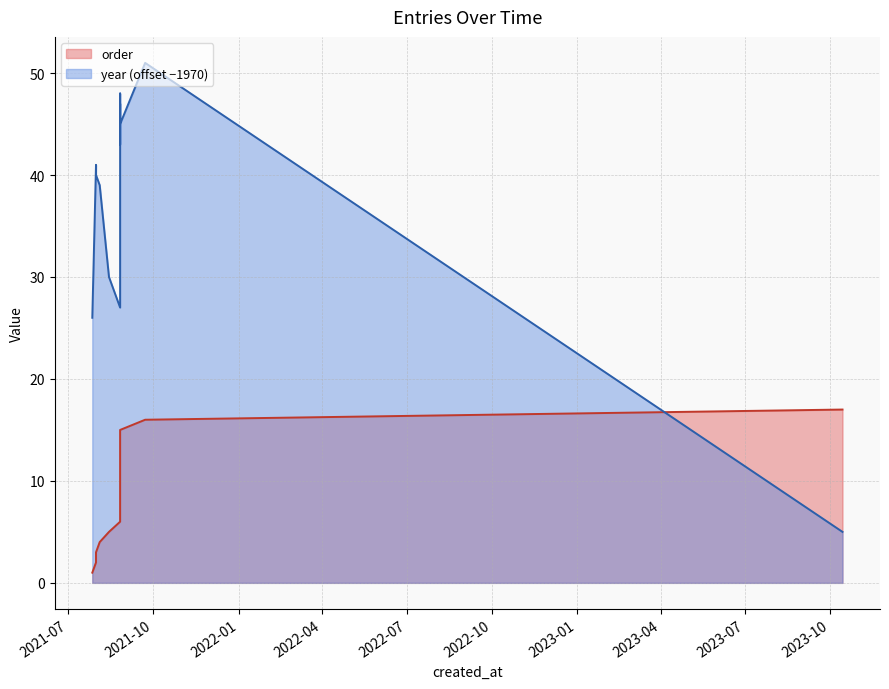

The order series shows 1 at 2021-07-27. True or false?

True